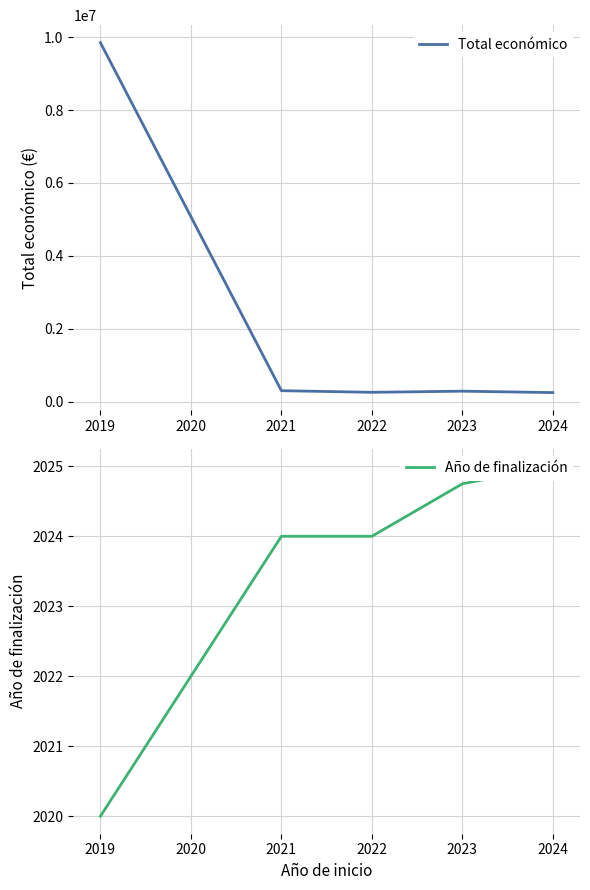

Which series has the largest range (max minus min)?

Total económico